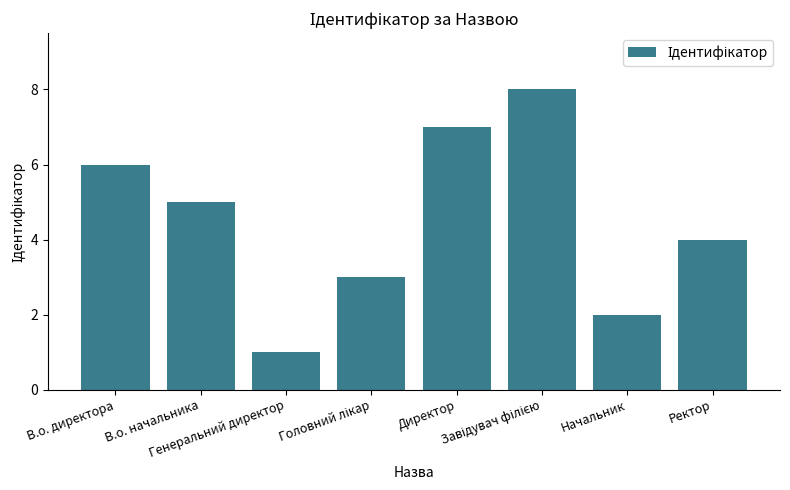

True or false: the data shows 5 at В.о. начальника.

True